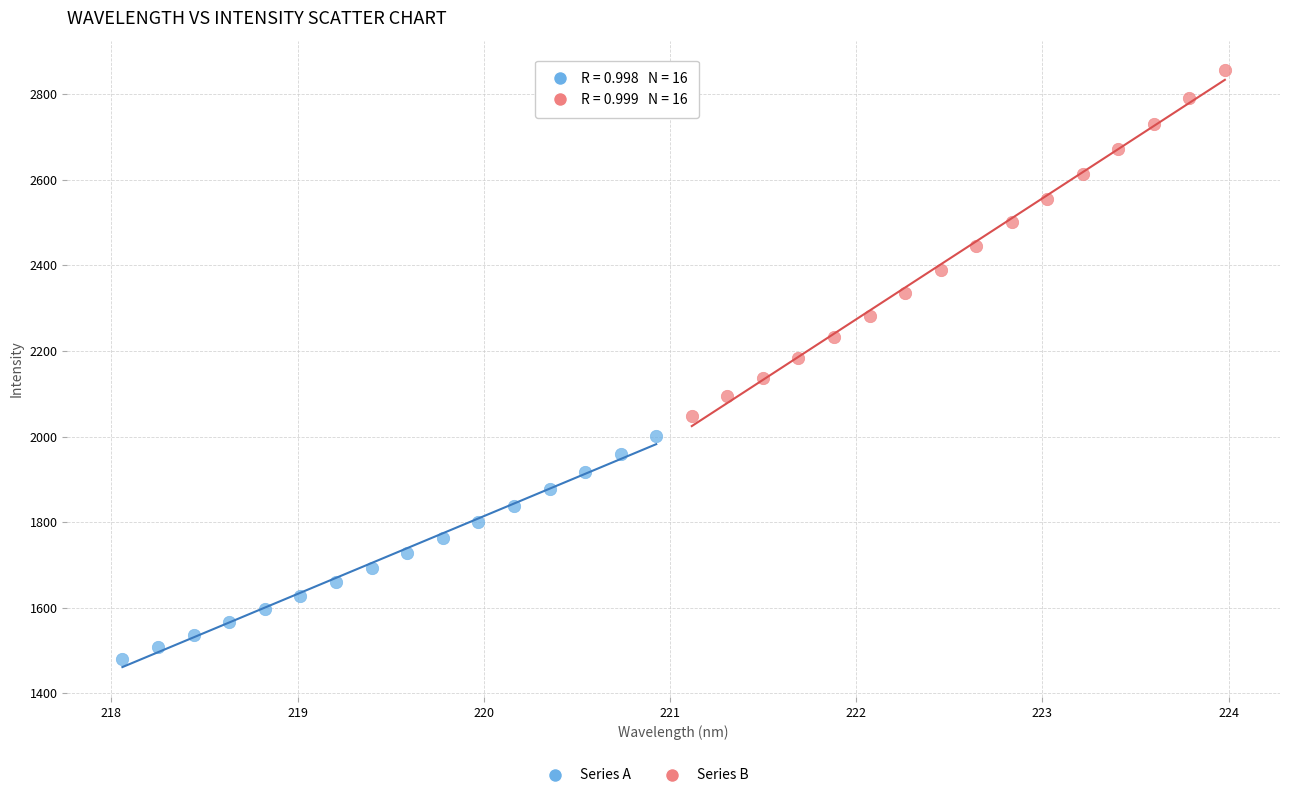

Which series has the widest spread of Y values?

Series B